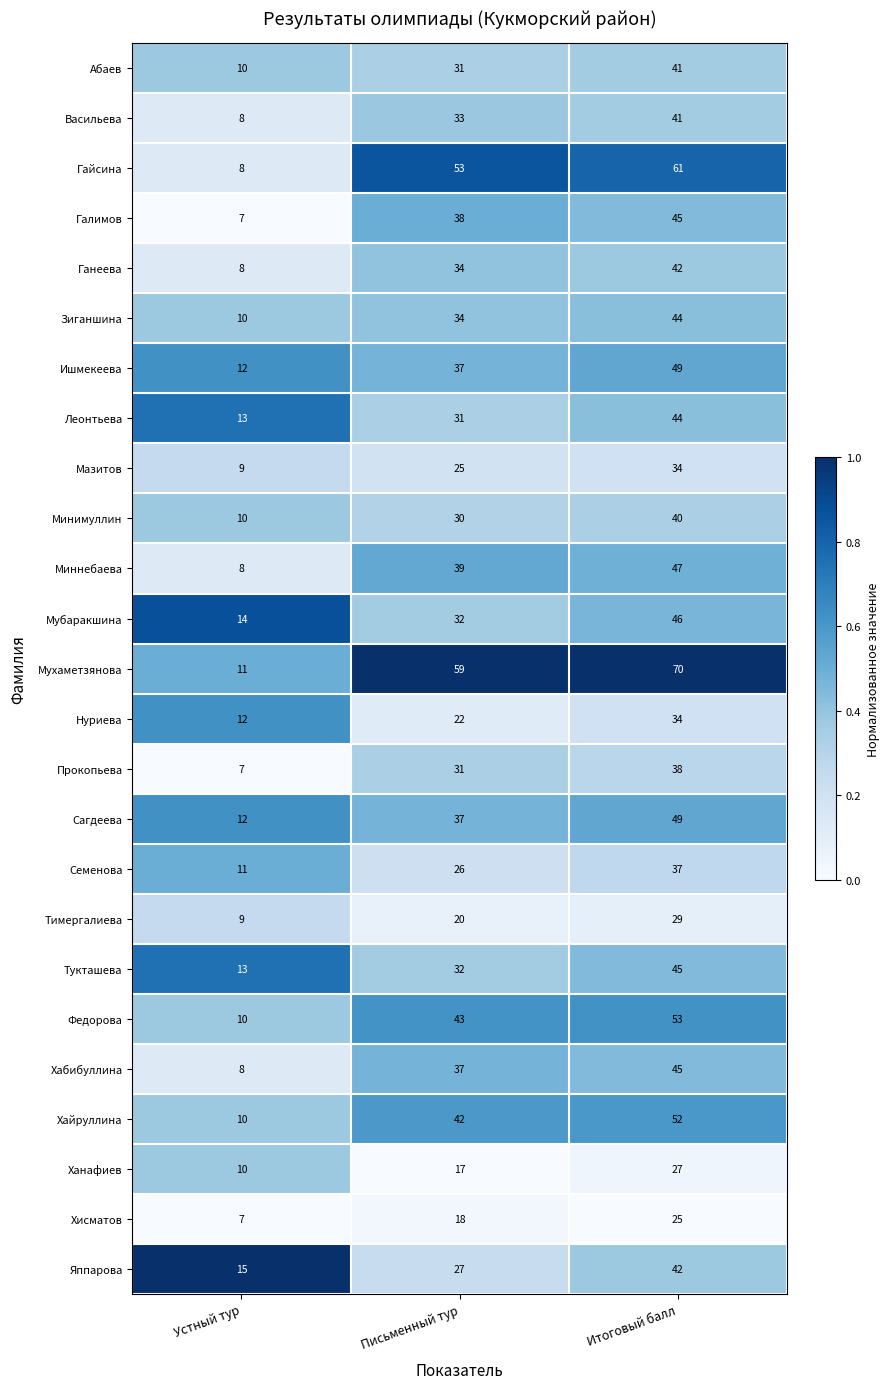

What is the greatest value displayed?

70